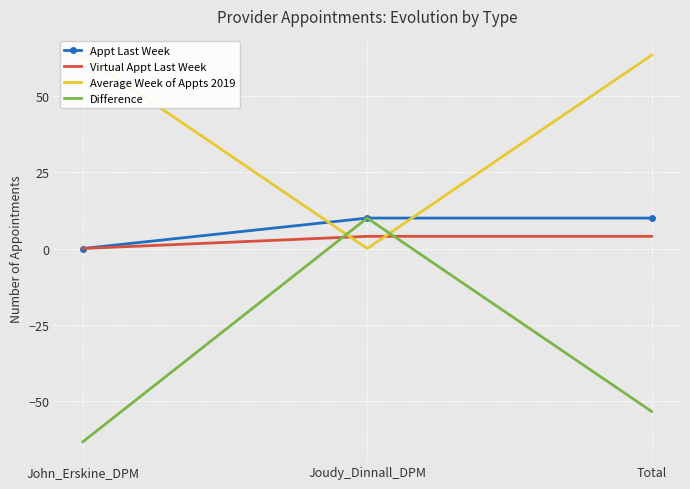

List the series in order of their peak value, highest first.

Average Week of Appts 2019, Appt Last Week, Difference, Virtual Appt Last Week